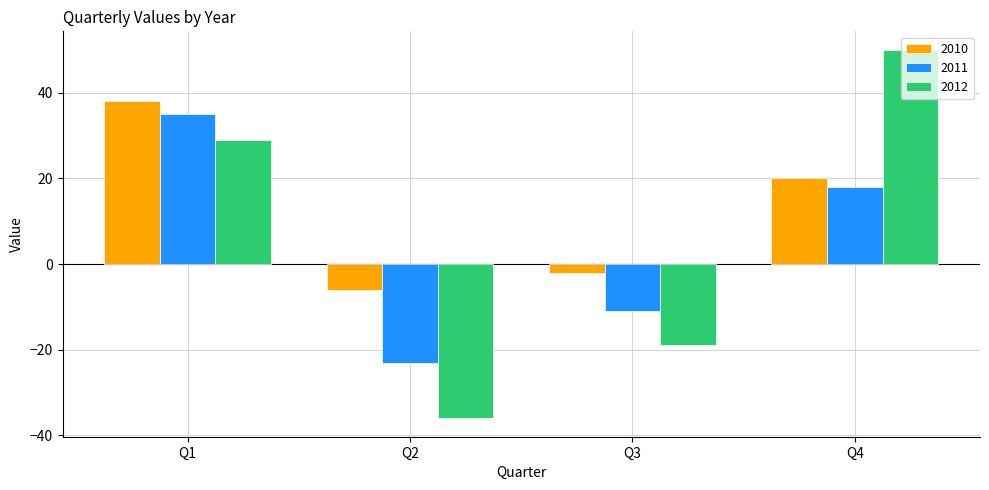

What is the approximate value of 2011 at Q2?

-23